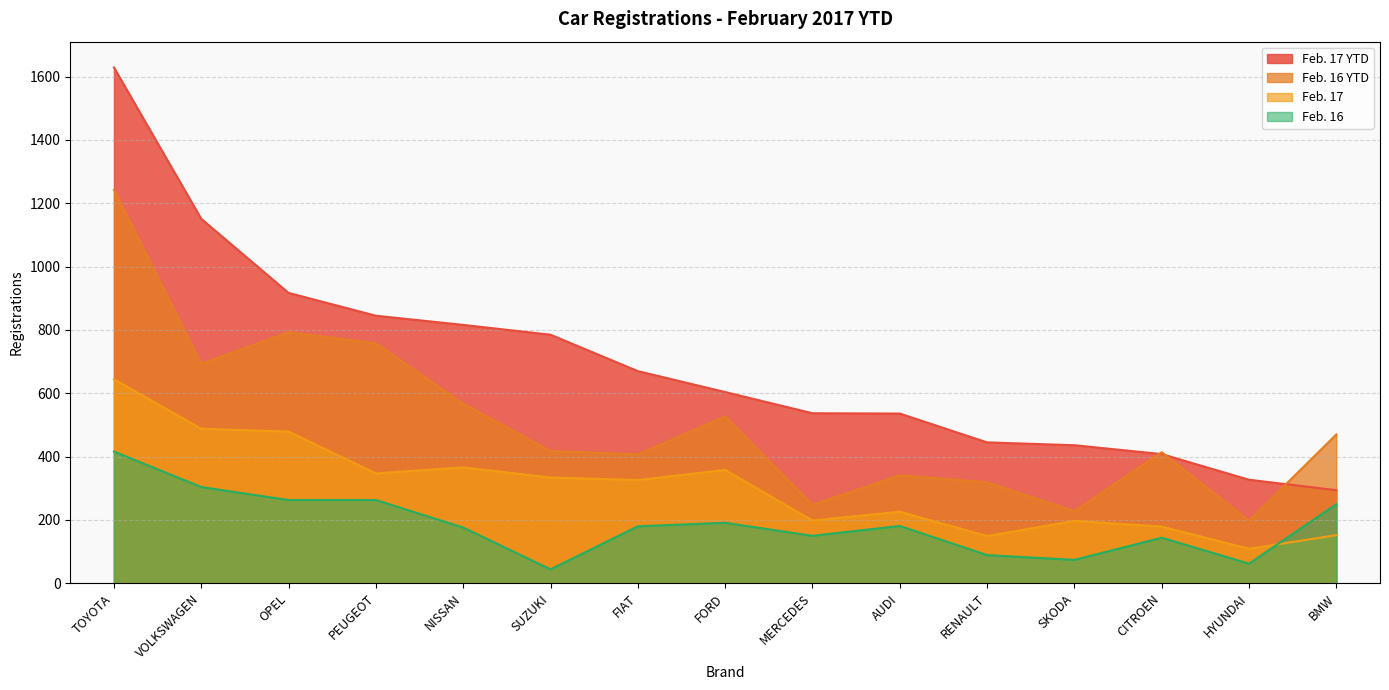

How many lines are shown in the chart?

4